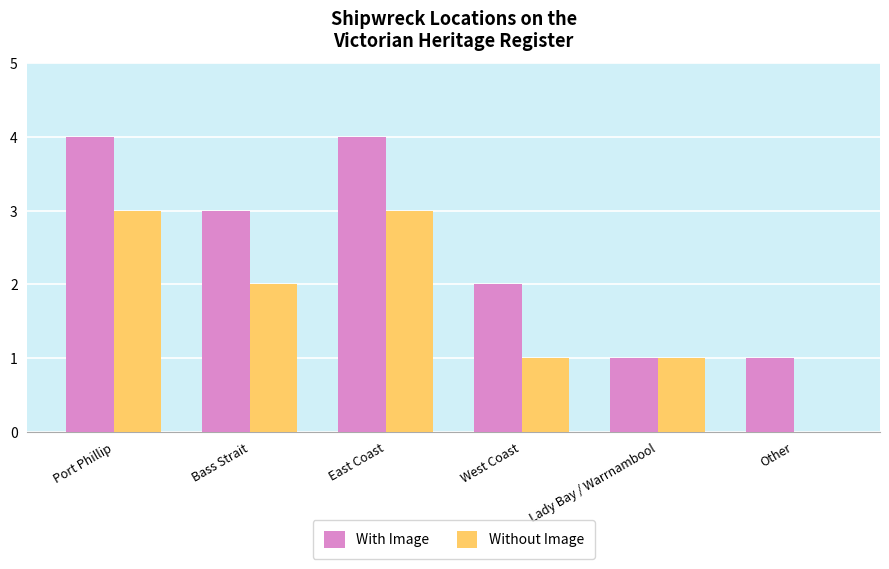

Is it true that Without Image equals 0 at Other?

True